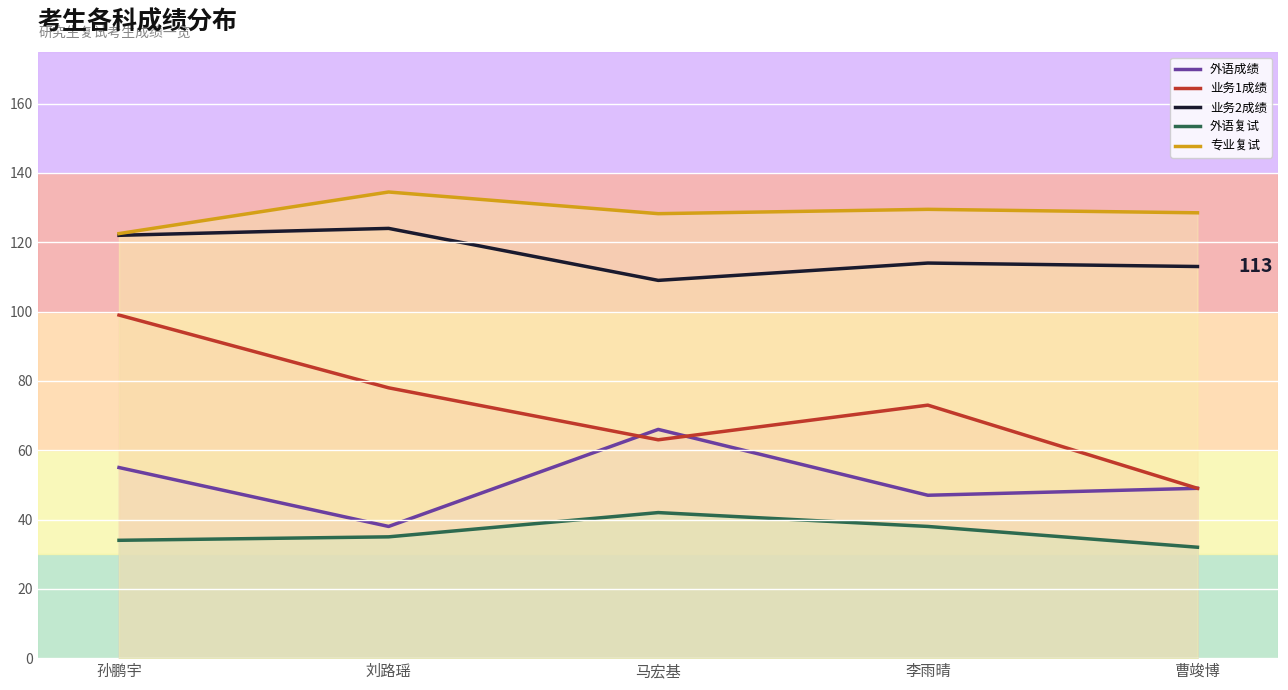

How many values in the 业务2成绩 series are below 114?

2